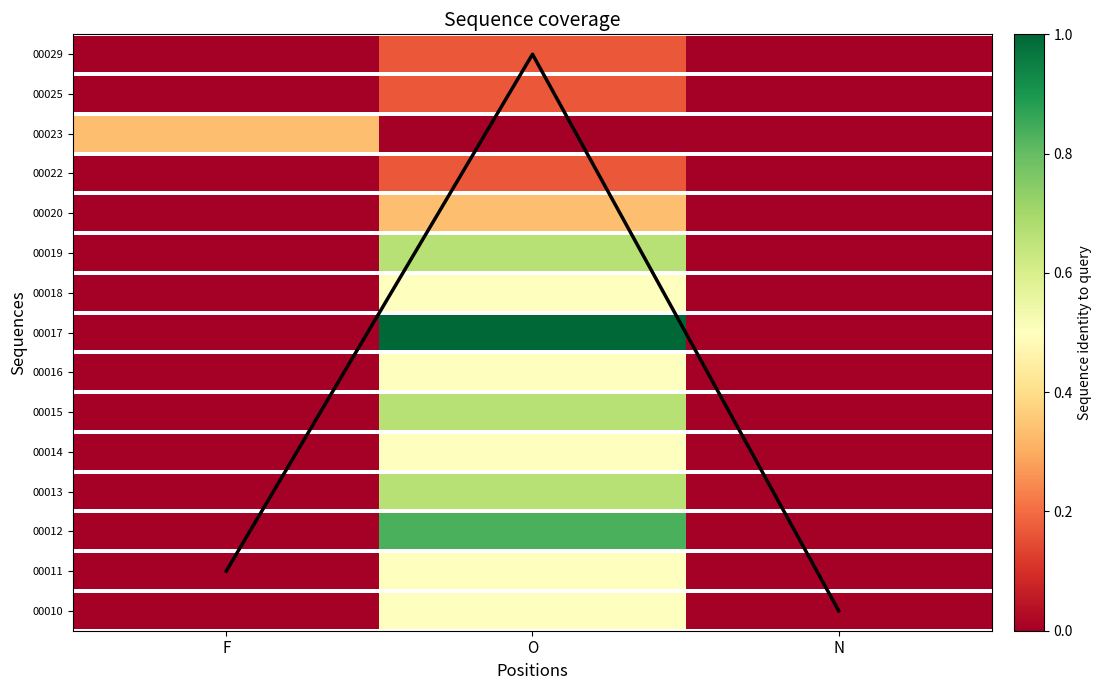

What is the difference between the values at N and O?

14